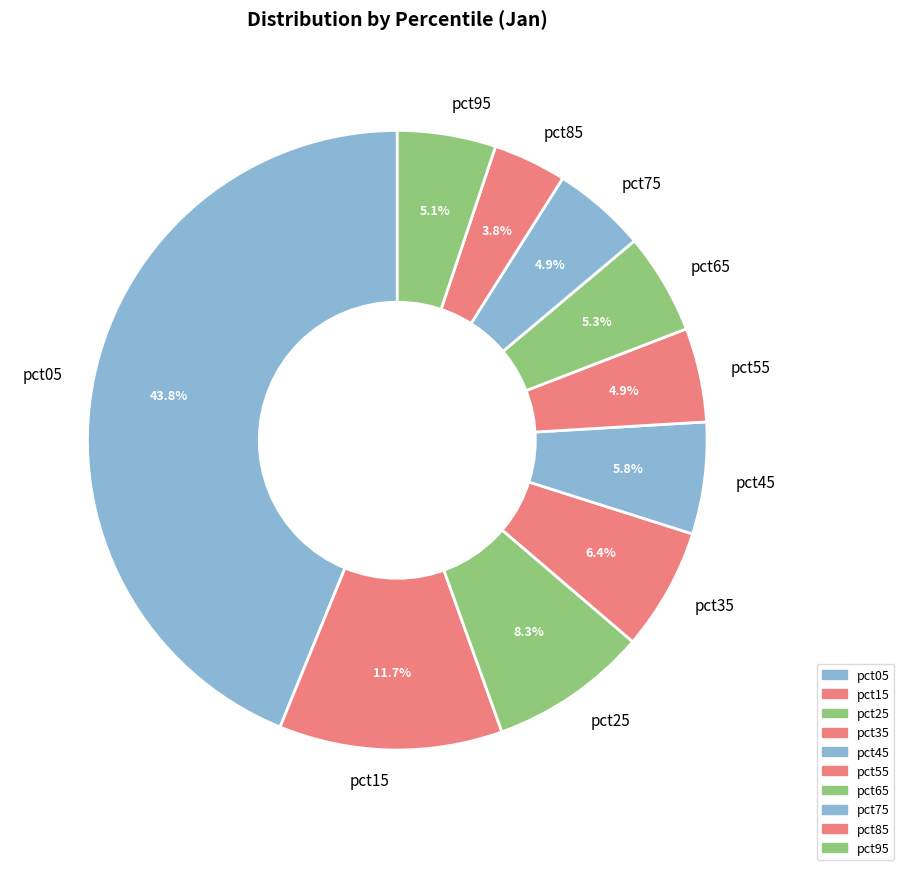

How much of the chart is everything except pct25?

91.7%